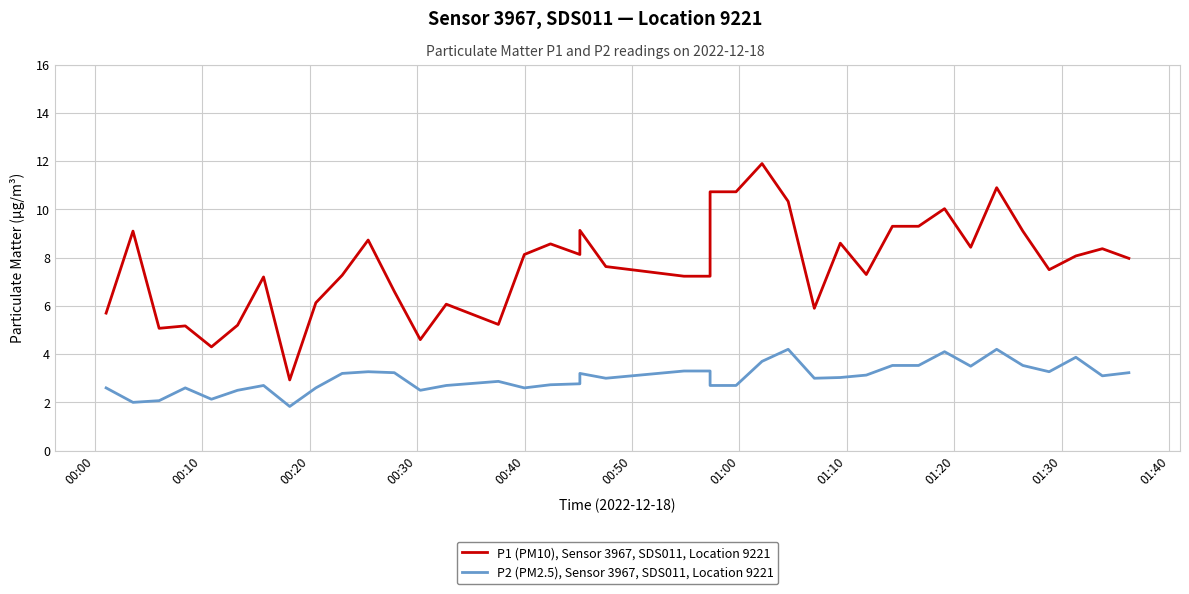

What is the difference between the maximum and minimum values in the P2 (PM2.5), Sensor 3967, SDS011, Location 9221 series?

2.4